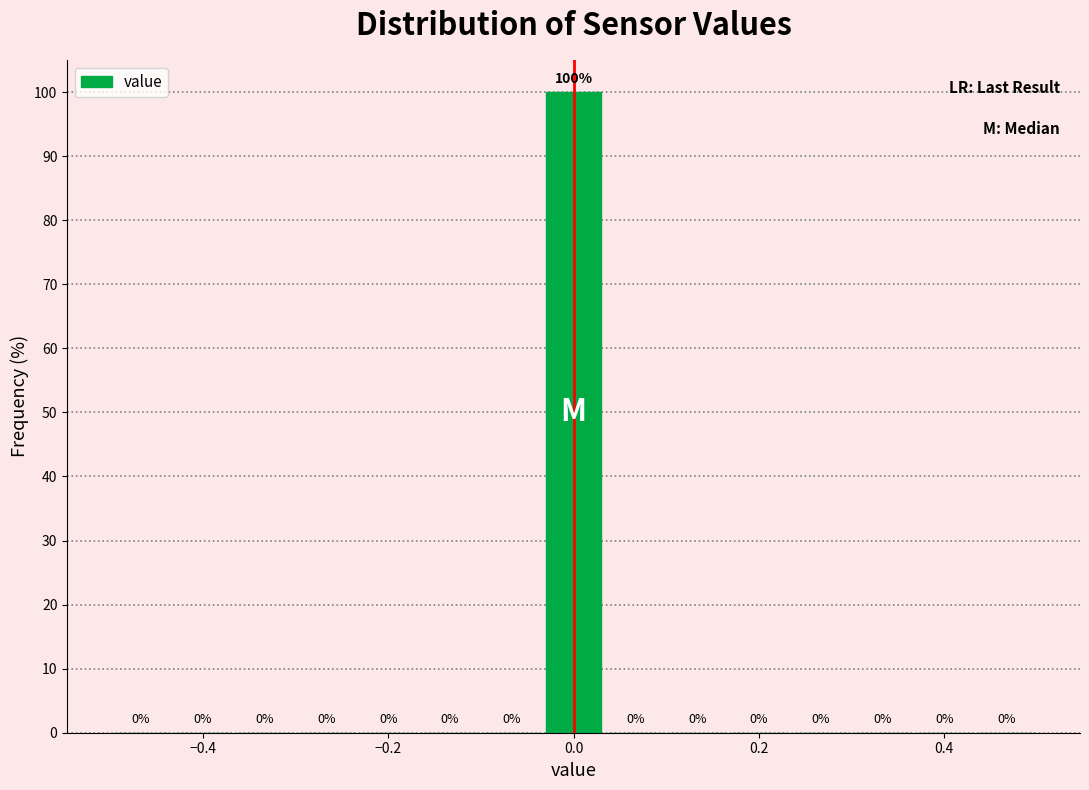

Around what value on the x-axis is the tallest bar? Give the approximate position of its centre, as read against the axis.

0.00